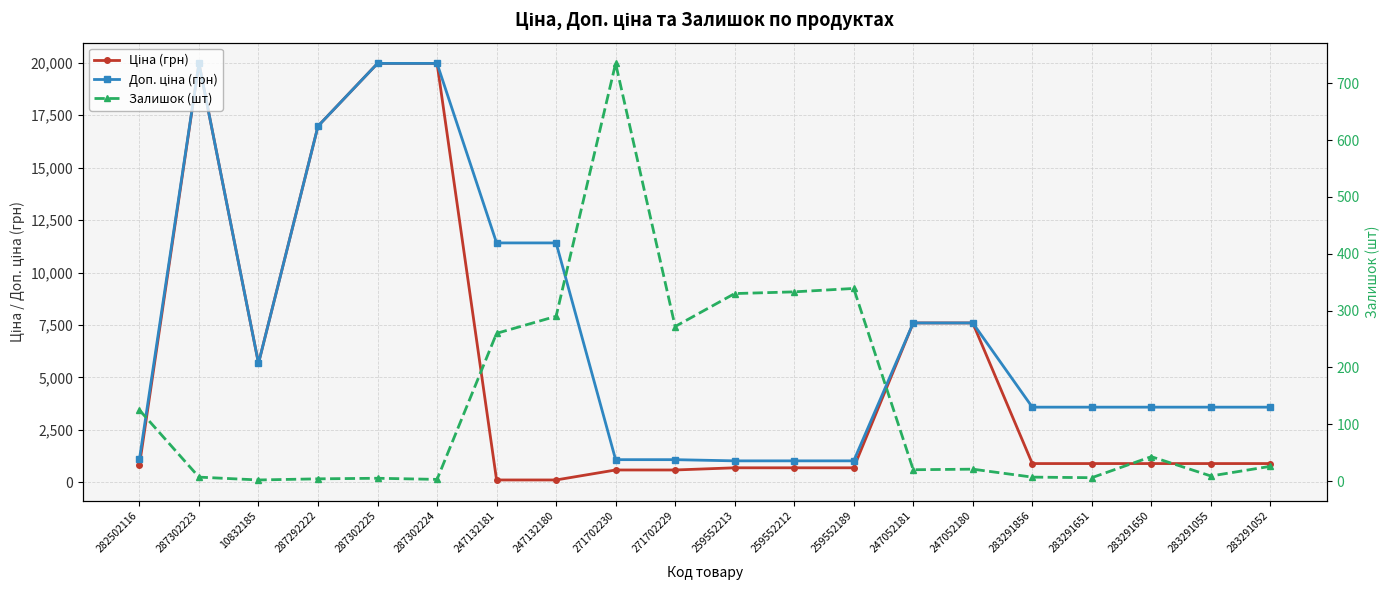

Between 287302223 and 10832185, which series saw the biggest shift?

Ціна (грн)